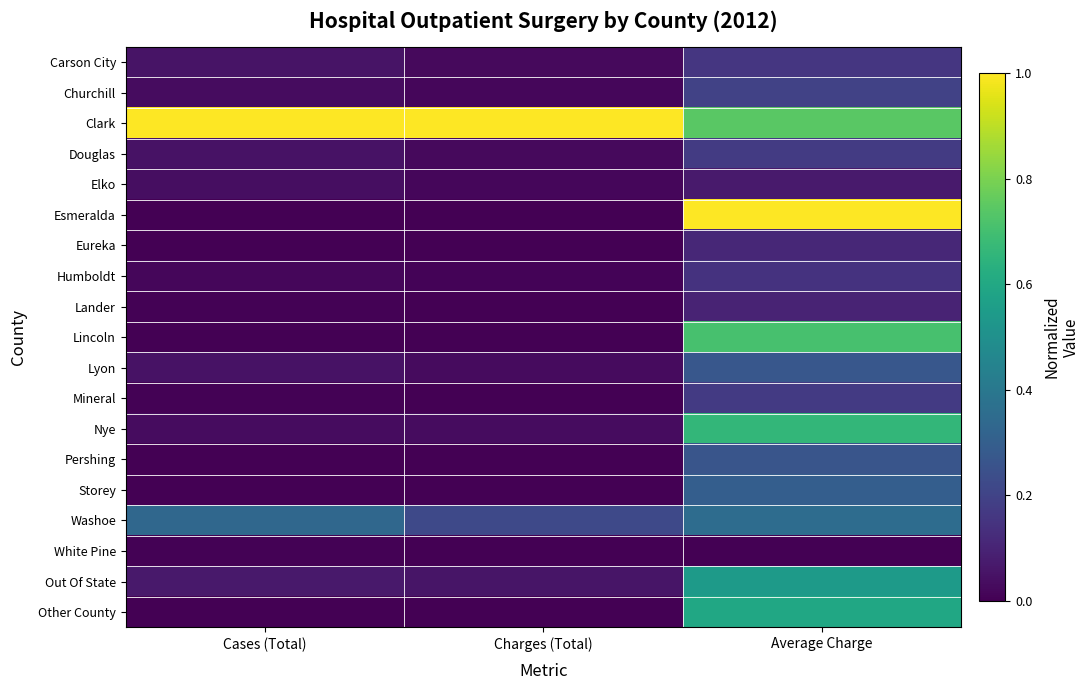

Reading left to right, list all the values displayed in this chart.

Carson City: Cases (Total)=0.1	Charges (Total)=0.0	Average Charge=0.2
Churchill: Cases (Total)=0.0	Charges (Total)=0.0	Average Charge=0.2
Clark: Cases (Total)=1.0	Charges (Total)=1.0	Average Charge=0.7
Douglas: Cases (Total)=0.1	Charges (Total)=0.0	Average Charge=0.2
Elko: Cases (Total)=0.0	Charges (Total)=0.0	Average Charge=0.1
Esmeralda: Cases (Total)=0.0	Charges (Total)=0.0	Average Charge=1.0
Eureka: Cases (Total)=0.0	Charges (Total)=0.0	Average Charge=0.1
Humboldt: Cases (Total)=0.0	Charges (Total)=0.0	Average Charge=0.1
Lander: Cases (Total)=0.0	Charges (Total)=0.0	Average Charge=0.1
Lincoln: Cases (Total)=0.0	Charges (Total)=0.0	Average Charge=0.7
Lyon: Cases (Total)=0.0	Charges (Total)=0.0	Average Charge=0.3
Mineral: Cases (Total)=0.0	Charges (Total)=0.0	Average Charge=0.2
Nye: Cases (Total)=0.0	Charges (Total)=0.0	Average Charge=0.7
Pershing: Cases (Total)=0.0	Charges (Total)=0.0	Average Charge=0.3
Storey: Cases (Total)=0.0	Charges (Total)=0.0	Average Charge=0.3
Washoe: Cases (Total)=0.3	Charges (Total)=0.2	Average Charge=0.4
White Pine: Cases (Total)=0.0	Charges (Total)=0.0	Average Charge=0.0
Out Of State: Cases (Total)=0.1	Charges (Total)=0.1	Average Charge=0.5
Other County: Cases (Total)=0.0	Charges (Total)=0.0	Average Charge=0.6